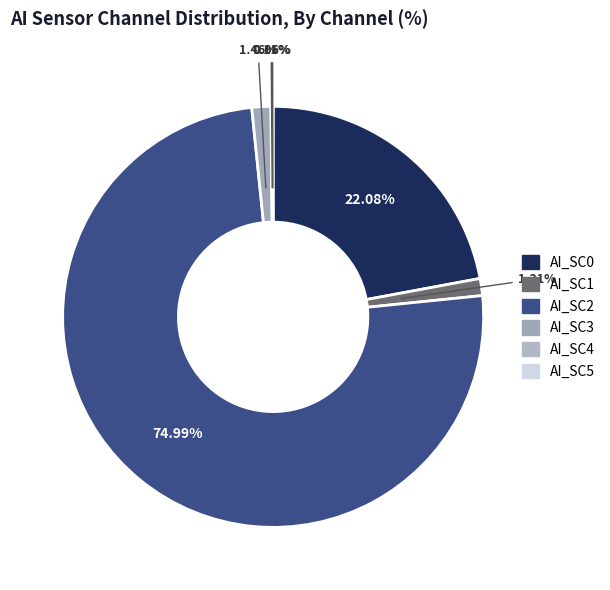

How many segments does this pie chart have?

6